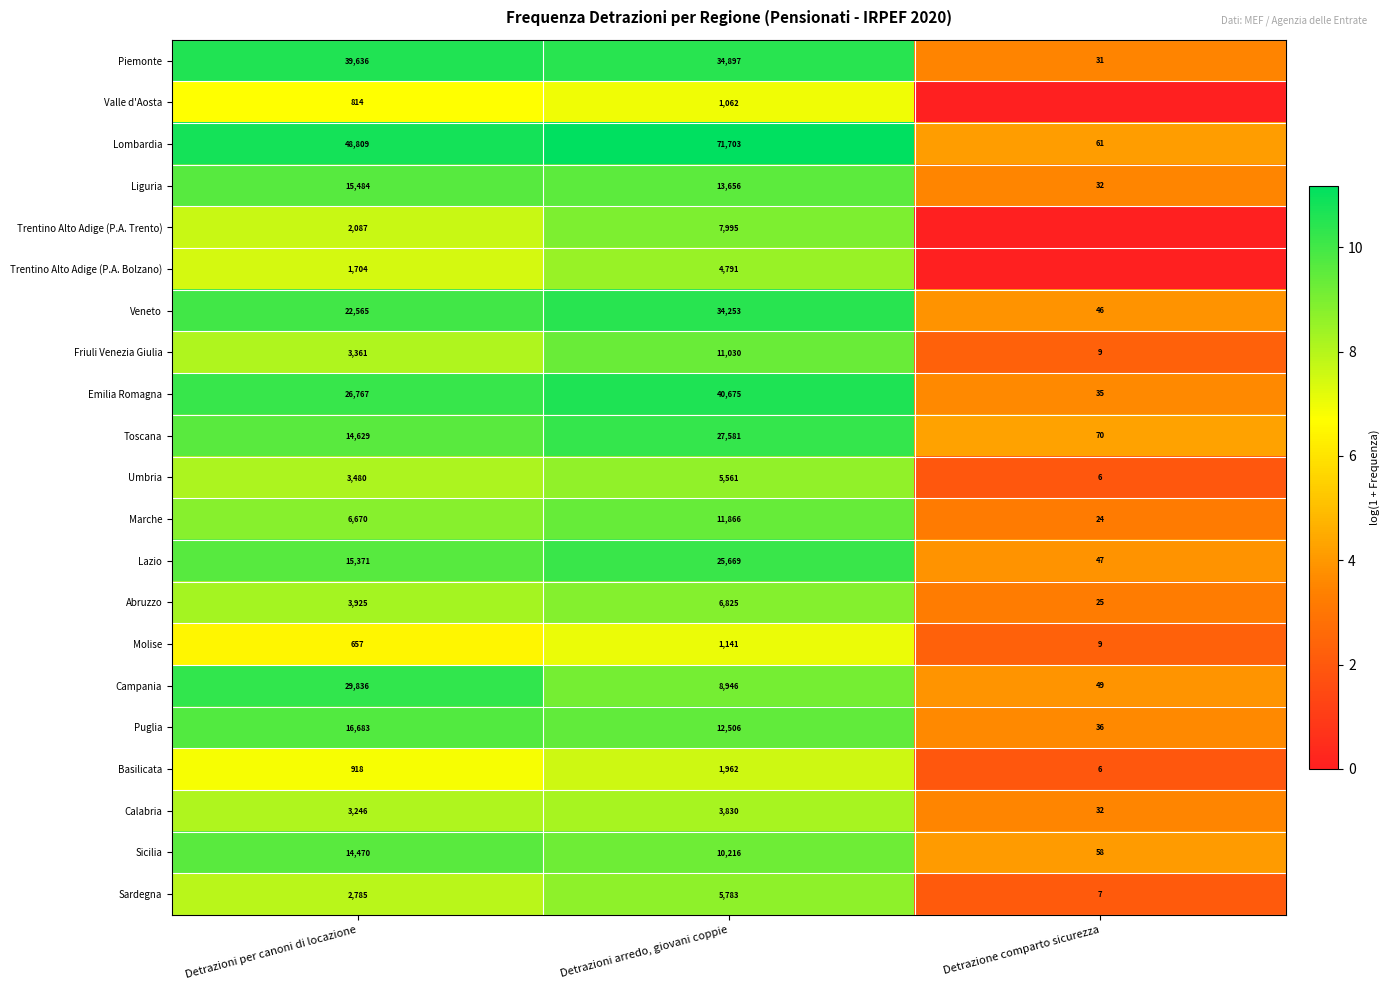

What is the difference between the highest and lowest values at Detrazioni per canoni di locazione?

48152